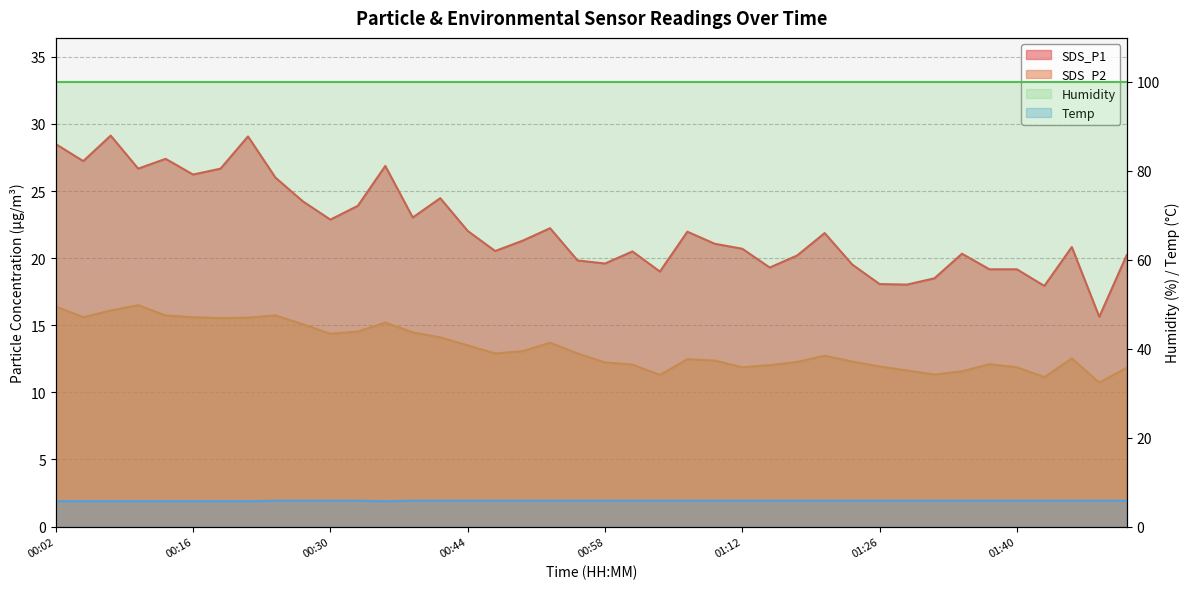

Does the chart have visible grid lines?

Yes